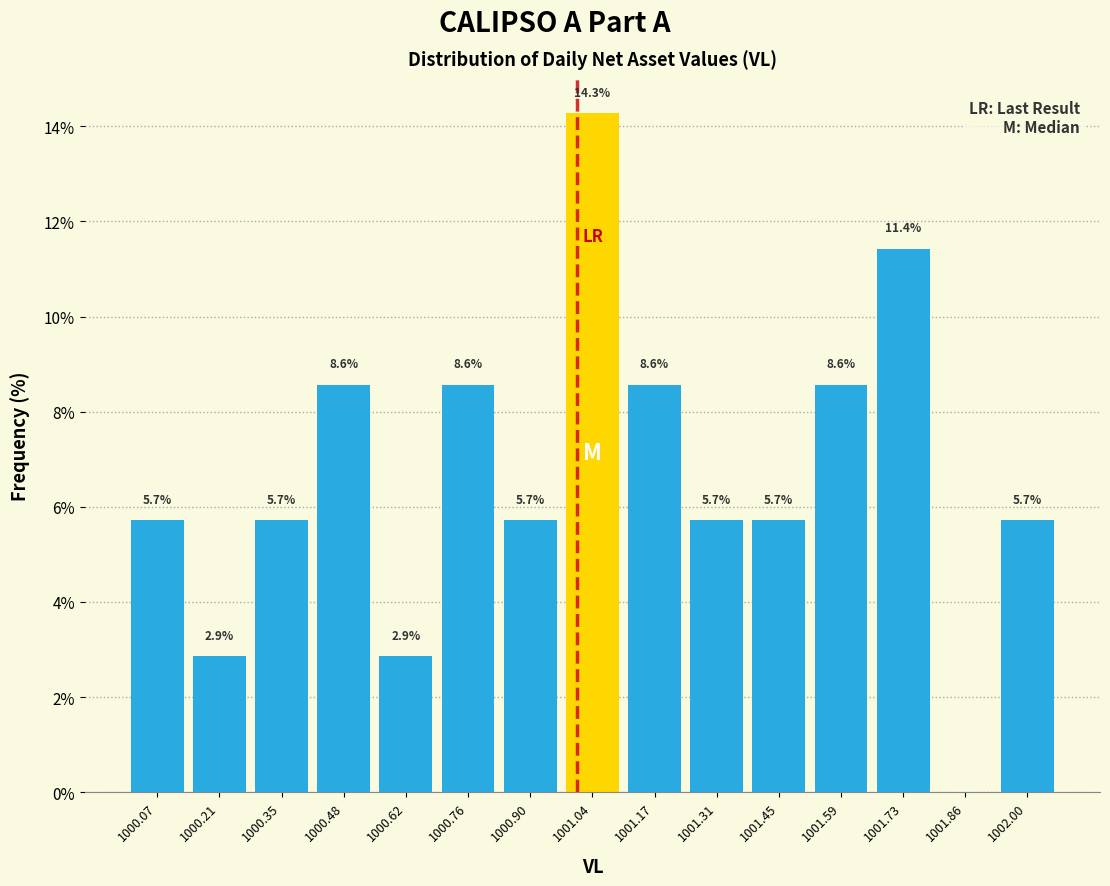

Over which range of the x-axis is the bar tallest?

1000.966 to 1001.104